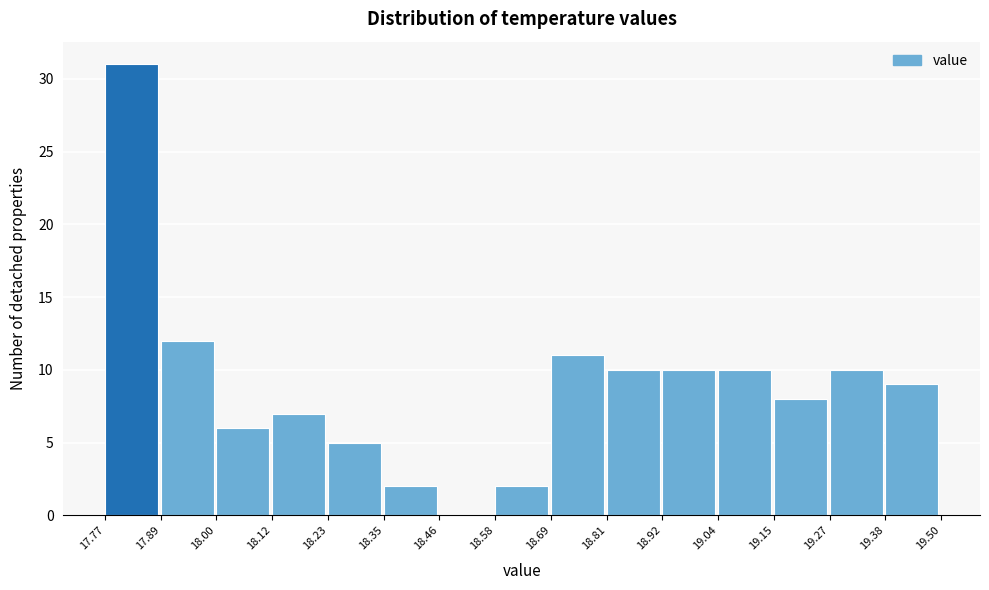

Reading left to right, transcribe this chart: for each bar, give the range it covers on the x-axis and its height. The values are not printed on the chart, so give them approximately, as read against the axis.

17.77 to 17.89: 31
17.89 to 18.00: 12
18.00 to 18.12: 6
18.12 to 18.23: 7
18.23 to 18.35: 5
18.35 to 18.46: 2
18.46 to 18.58: 0
18.58 to 18.69: 2
18.69 to 18.81: 11
18.81 to 18.92: 10
18.92 to 19.04: 10
19.04 to 19.15: 10
19.15 to 19.27: 8
19.27 to 19.38: 10
19.38 to 19.50: 9